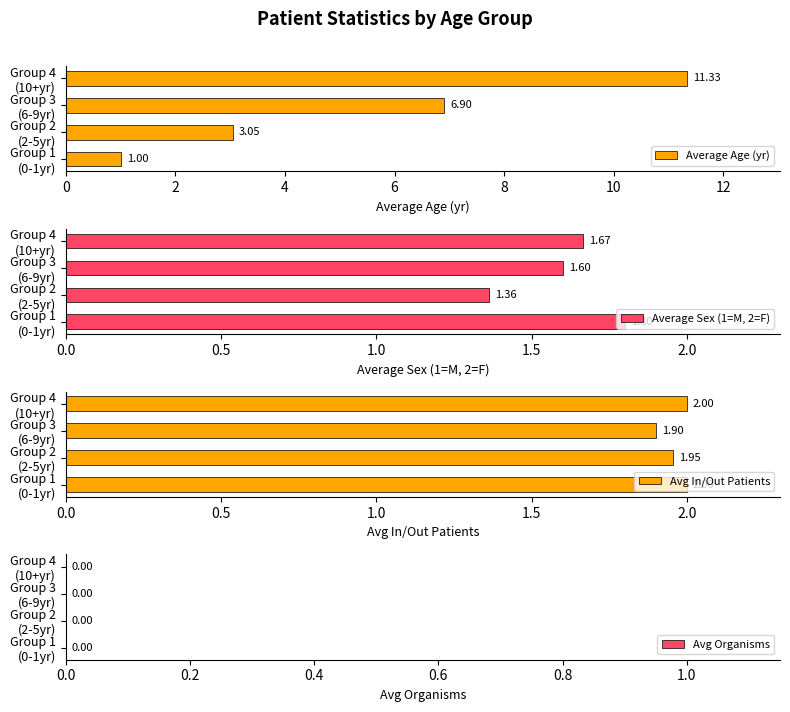

What is the difference between the maximum and minimum values in the Average Age (yr) series?

10.3